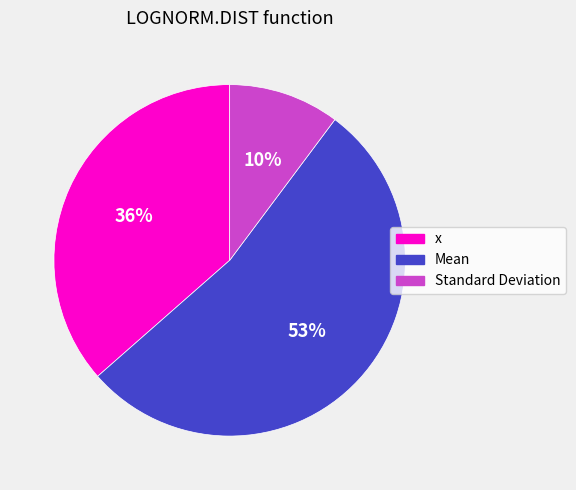

Count the number of slices in the pie.

3